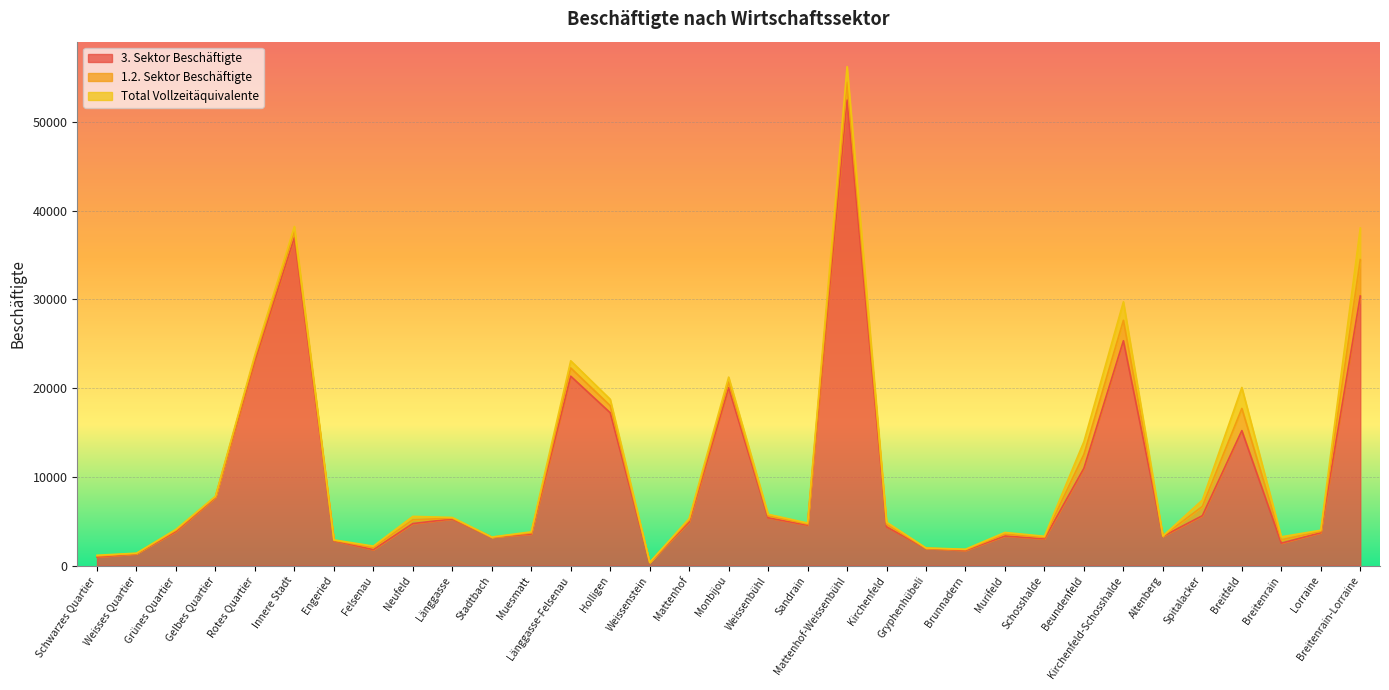

Which series has the largest total across all categories?

3. Sektor Beschäftigte